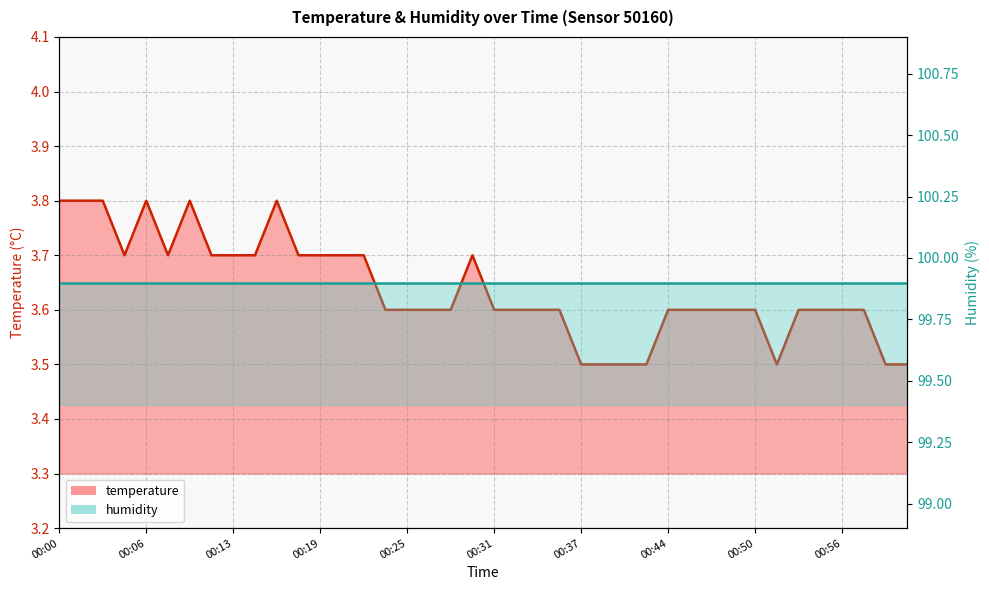

How many points are lower than both their immediate neighbors (excluding endpoints)?

3